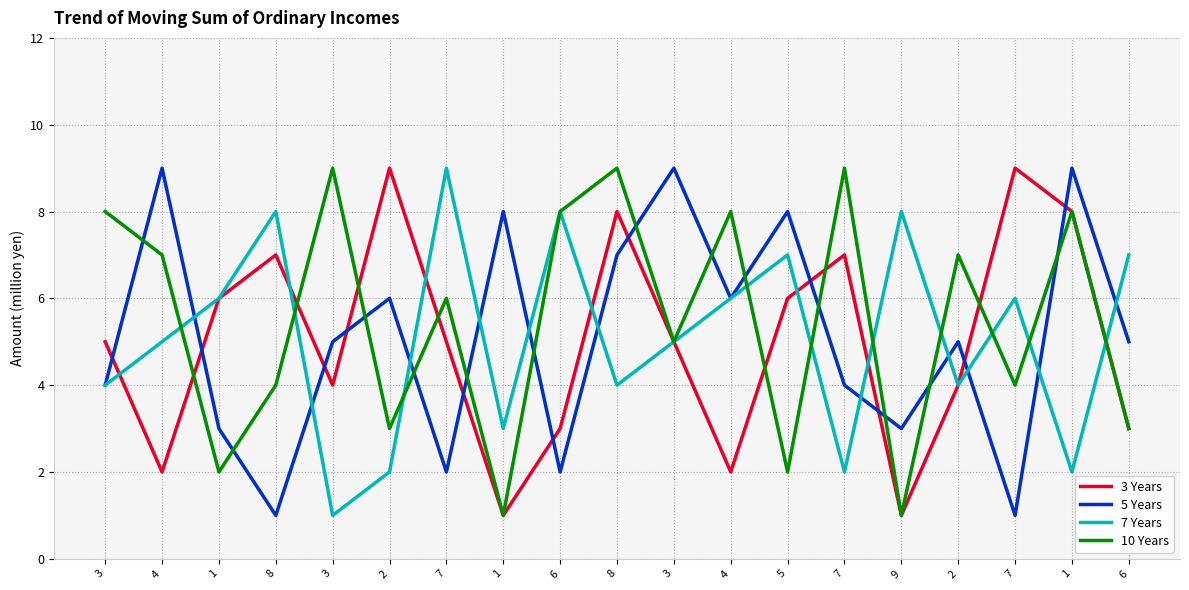

What is the lowest value of the 3 Years series?

1